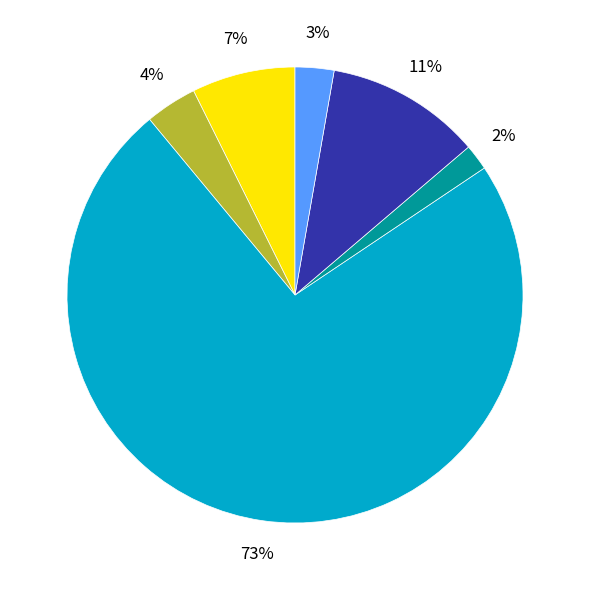

Does any single category account for the majority?

Yes